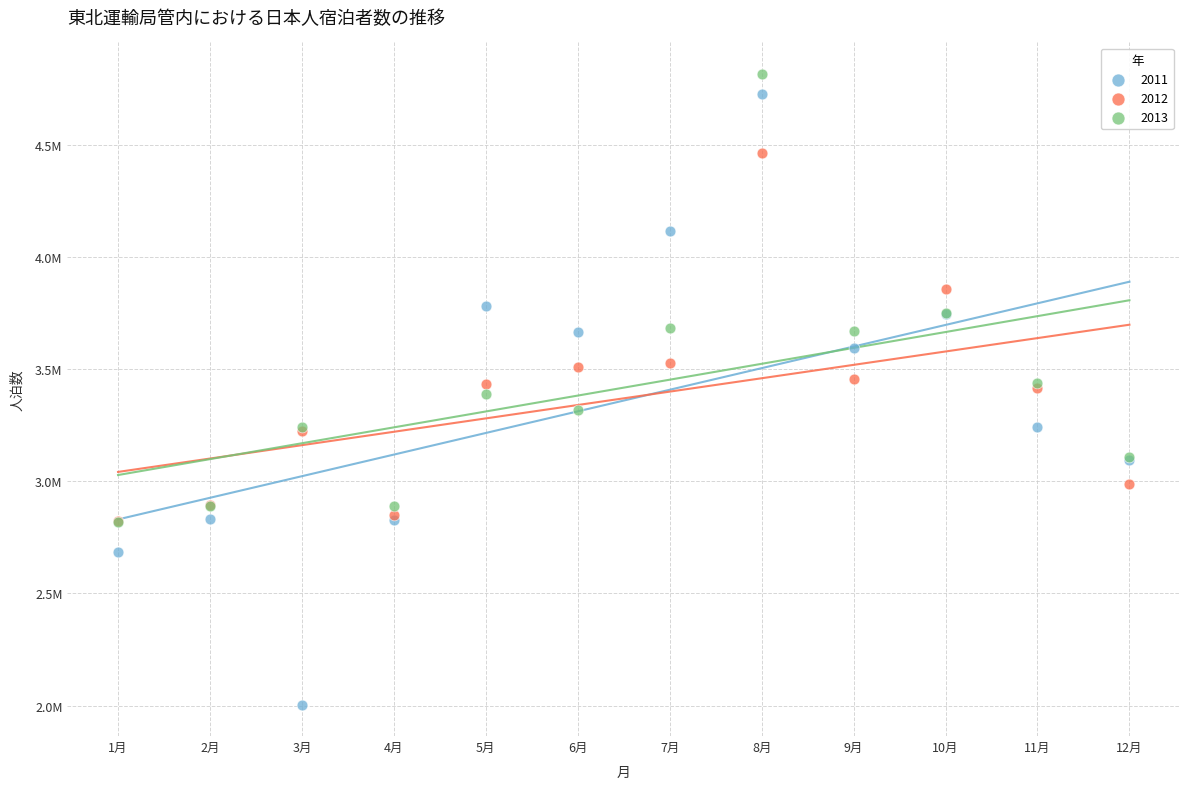

What are all the series names shown in the legend?

2011, 2012, 2013